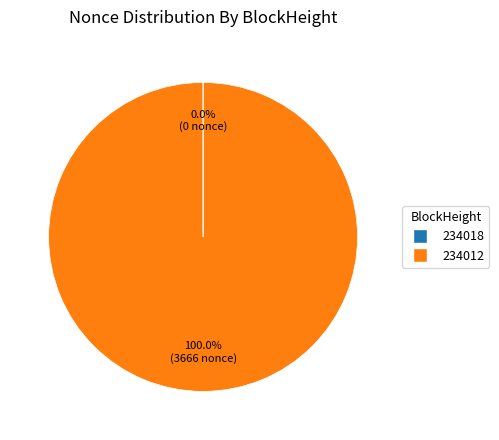

Which slice is the largest?

234012